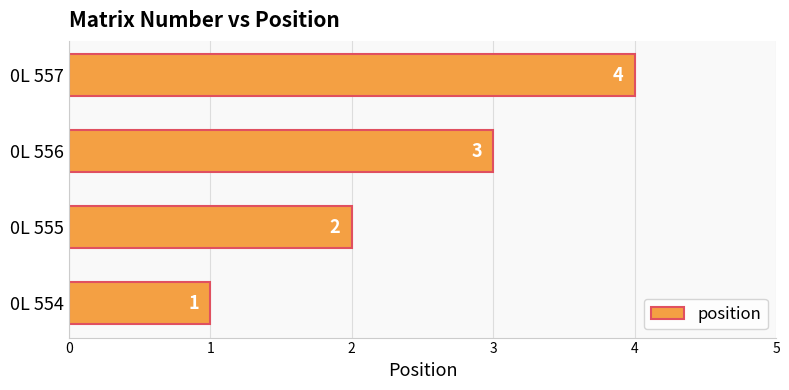

The chart shows a value of 3 at 0L 557. True or false?

False